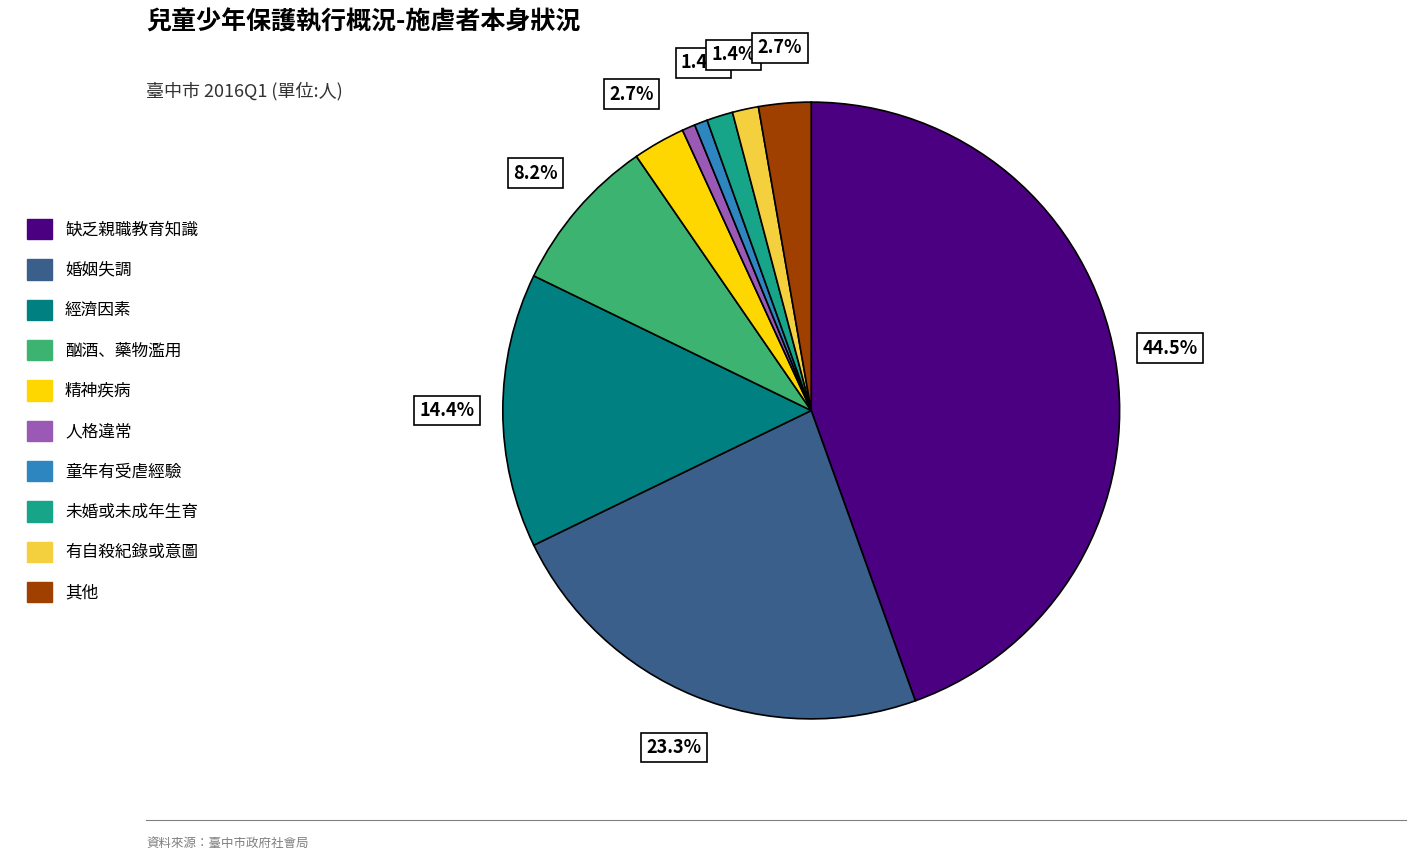

How many slices are in this pie chart?

10